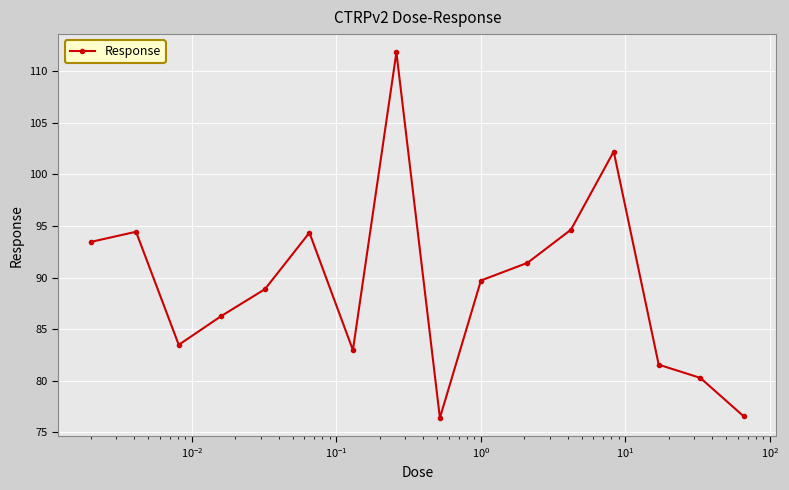

What is the sum of all values?

1428.4